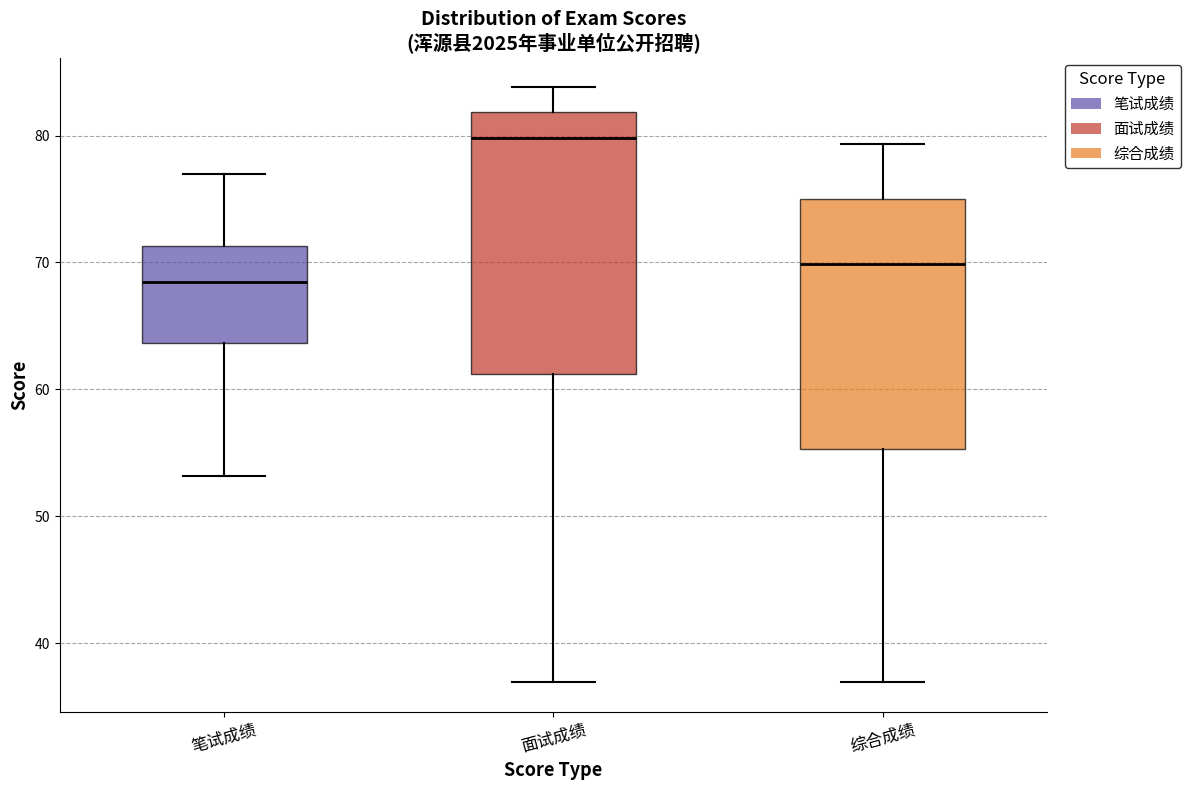

Reading left to right, transcribe this box plot: for each box, give where its median line is, the range the box spans, and where its two whiskers end, as read against the y-axis. The values are not printed on the chart, so give them approximately, as read against the axis.

笔试成绩: median 69, box 64 to 71, whiskers 53 to 77
面试成绩: median 80, box 61 to 82, whiskers 37 to 84
综合成绩: median 70, box 55 to 75, whiskers 37 to 79